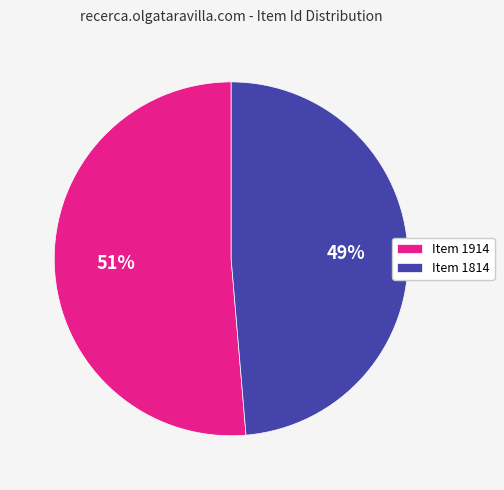

Is the sum of Item 1914 and Item 1814 greater than half?

Yes